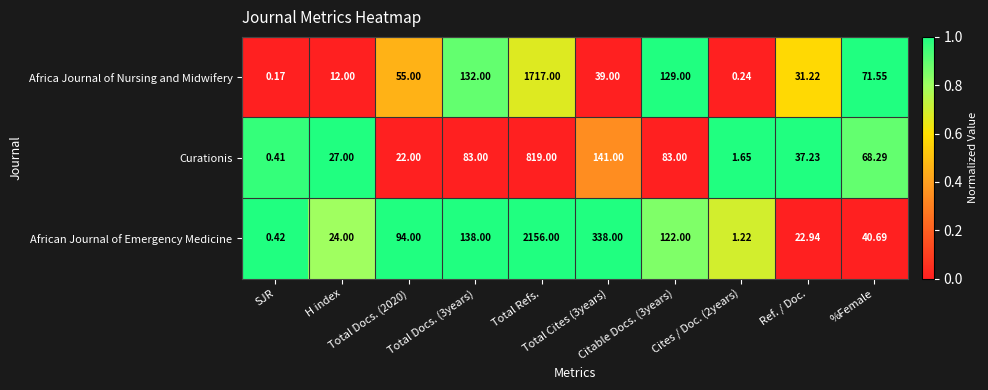

At how many categories does at least one series exceed 0?

10